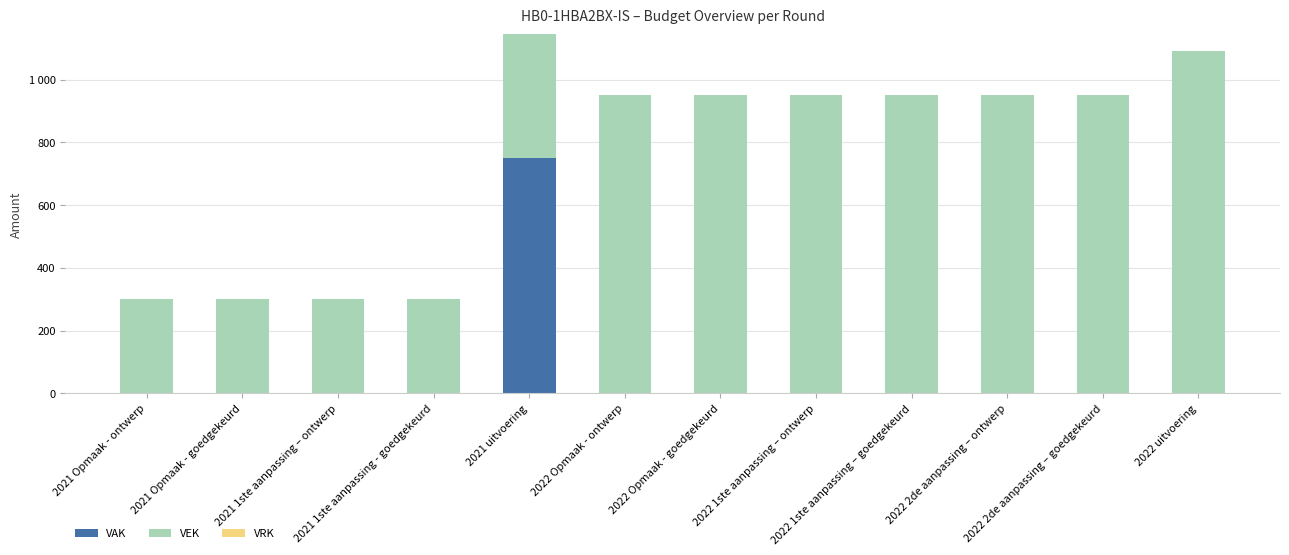

The value of VAK at 2021 uitvoering is 316. True or false?

False